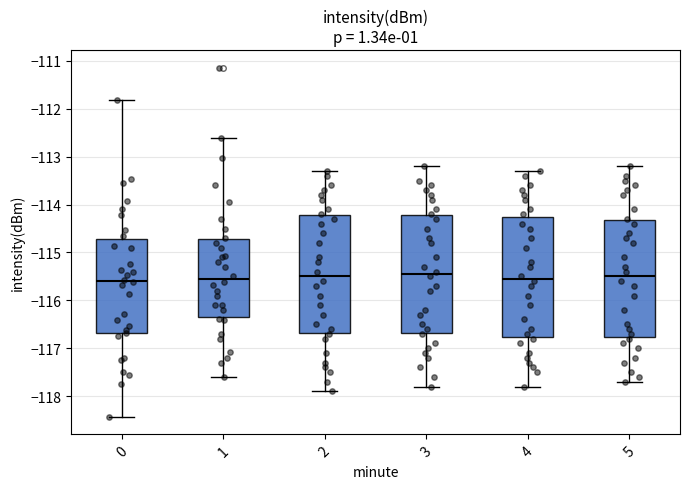

Reading left to right, transcribe this box plot: for each box, give where its median line is, the range the box spans, and where its two whiskers end, as read against the y-axis. The values are not printed on the chart, so give them approximately, as read against the axis.

0: median -115.6, box -116.7 to -114.7, whiskers -118.4 to -111.8
1: median -115.6, box -116.3 to -114.7, whiskers -117.6 to -112.6
2: median -115.5, box -116.7 to -114.2, whiskers -117.9 to -113.3
3: median -115.4, box -116.7 to -114.2, whiskers -117.8 to -113.2
4: median -115.5, box -116.8 to -114.2, whiskers -117.8 to -113.3
5: median -115.5, box -116.8 to -114.3, whiskers -117.7 to -113.2